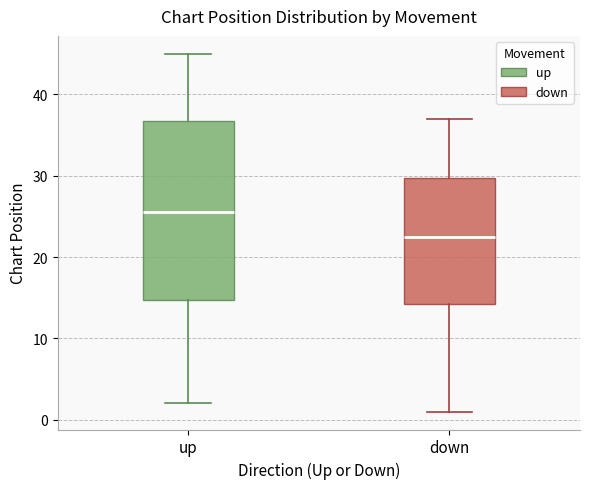

Which box is the tallest, from its lower edge to its upper edge?

up